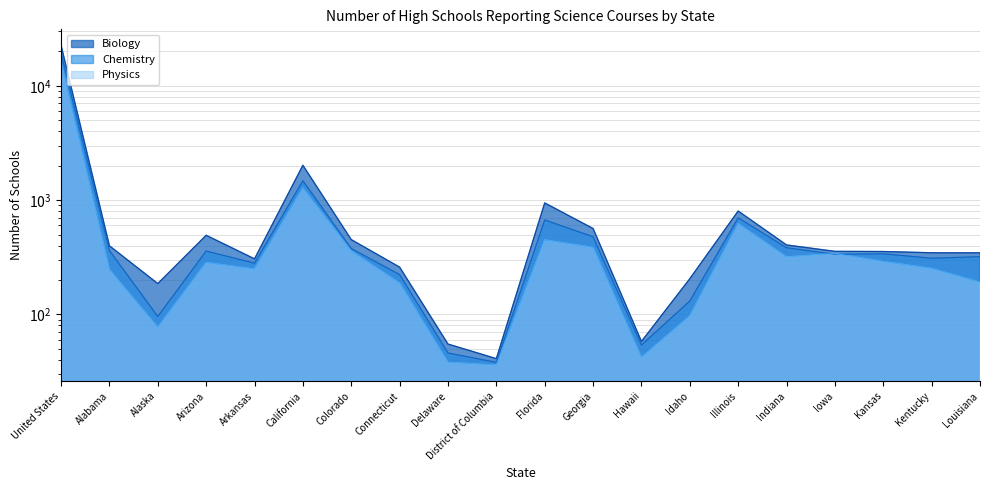

The value of Chemistry at Georgia is 776. True or false?

False